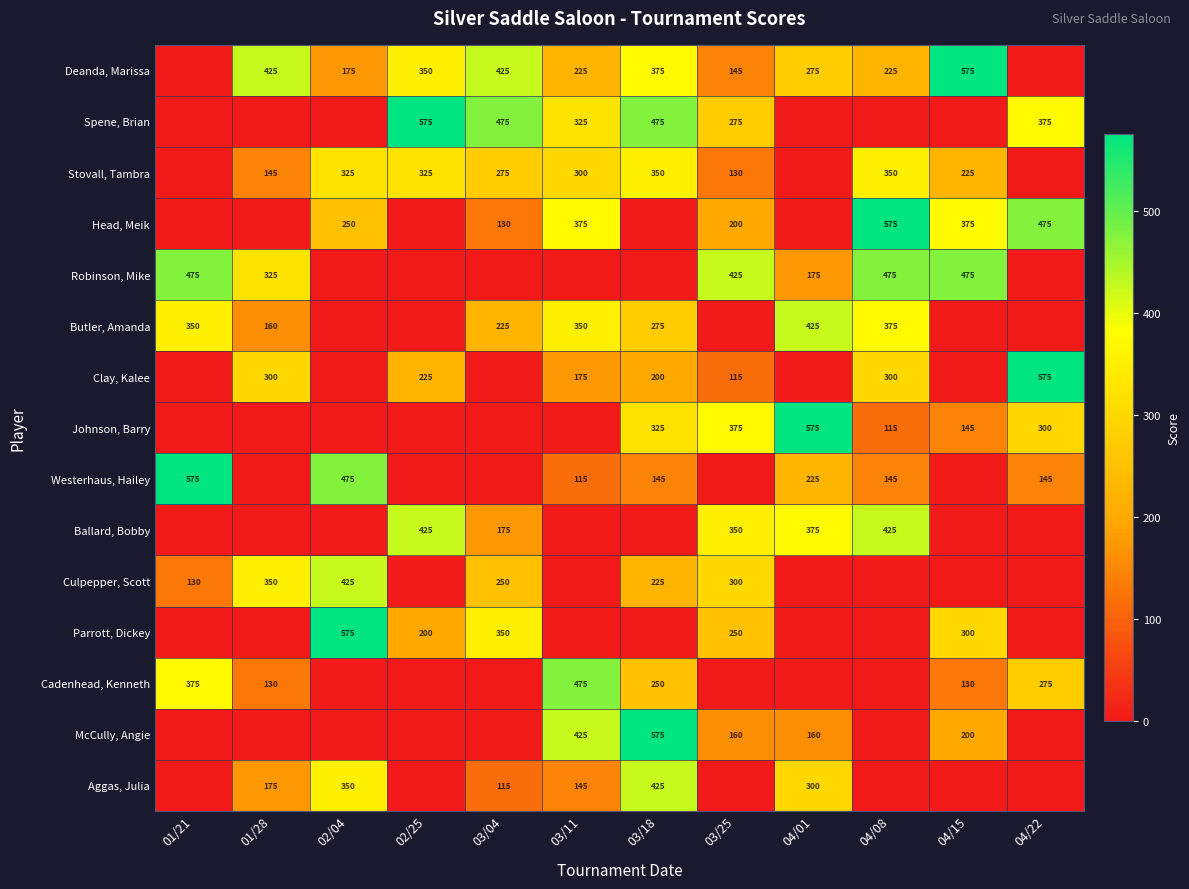

The value of Ballard, Bobby at 03/25 is 241. True or false?

False